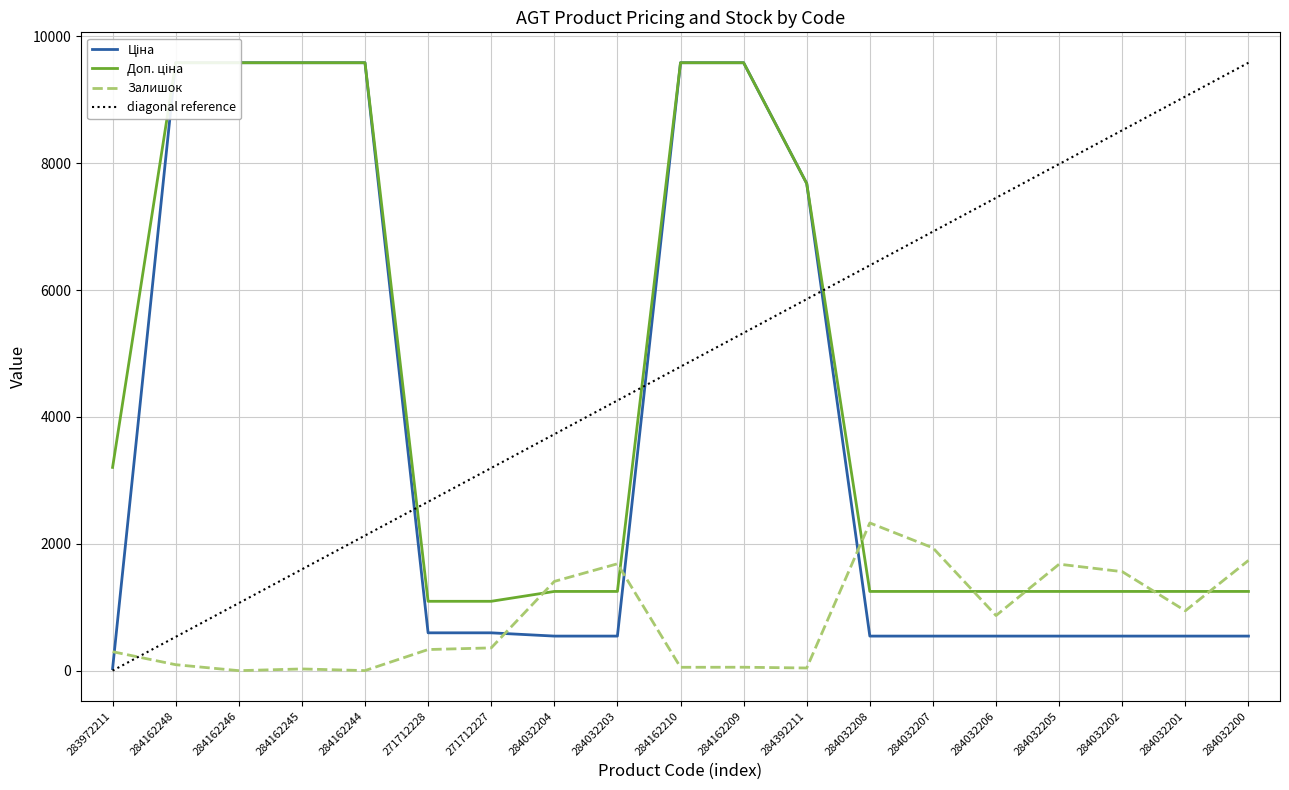

Reading right to left, what are all the values shown in this chart?

Ціна: 284032200=545.0	284032201=545.0	284032202=545.0	284032205=545.0	284032206=545.0	284032207=545.0	284032208=545.0	284392211=7680.9	284162209=9585.4	284162210=9585.4	284032203=545.0	284032204=545.0	271712227=596.5	271712228=596.5	284162244=9585.4	284162245=9585.4	284162246=9585.4	284162248=9585.4	283972211=32.0
Доп. ціна: 284032200=1249.1	284032201=1249.1	284032202=1249.1	284032205=1249.1	284032206=1249.1	284032207=1249.1	284032208=1249.1	284392211=7680.9	284162209=9585.4	284162210=9585.4	284032203=1249.1	284032204=1249.1	271712227=1093.7	271712228=1093.7	284162244=9585.4	284162245=9585.4	284162246=9585.4	284162248=9585.4	283972211=3205.0
Залишок: 284032200=1738.0	284032201=944.0	284032202=1561.0	284032205=1679.0	284032206=869.0	284032207=1936.0	284032208=2329.0	284392211=42.0	284162209=54.0	284162210=53.0	284032203=1685.0	284032204=1407.0	271712227=359.0	271712228=333.0	284162244=1.0	284162245=27.0	284162246=0.0	284162248=94.0	283972211=299.0